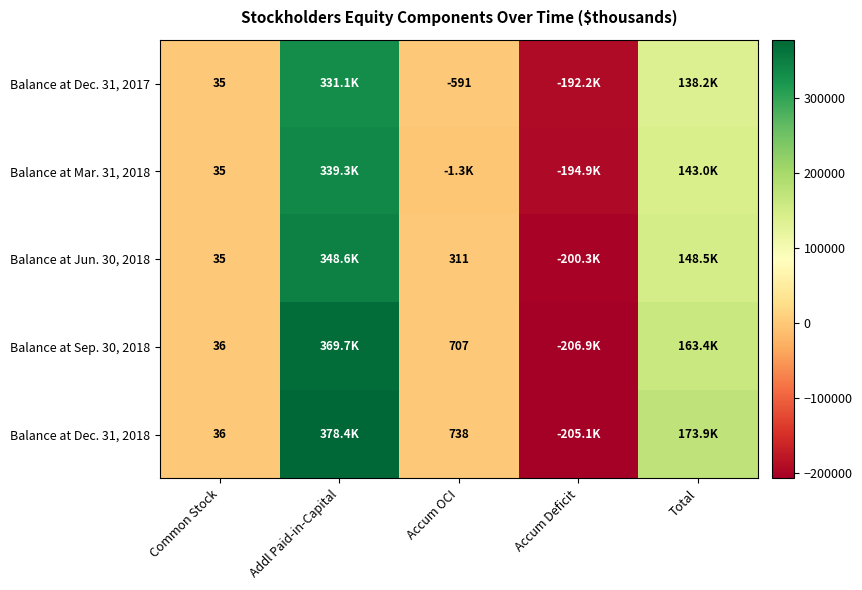

At which category is the sum across all series the highest?

Addl Paid-in-Capital